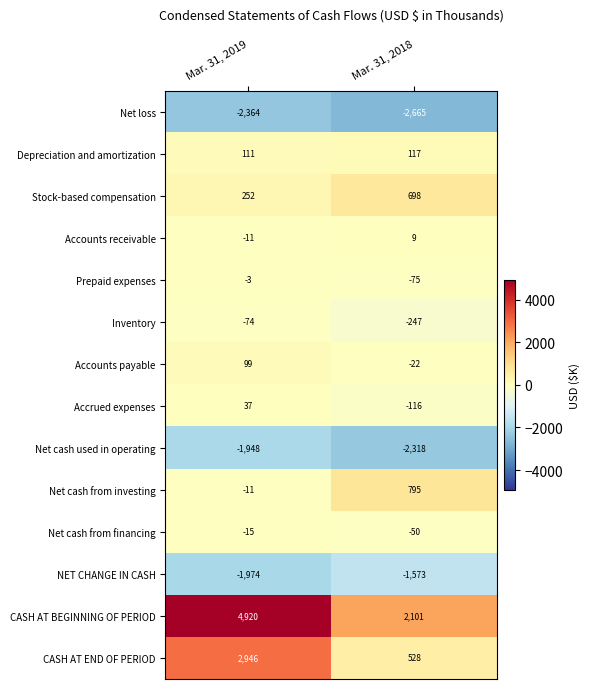

Between Mar. 31, 2019 and Mar. 31, 2018, which series saw the biggest shift?

CASH AT BEGINNING OF PERIOD